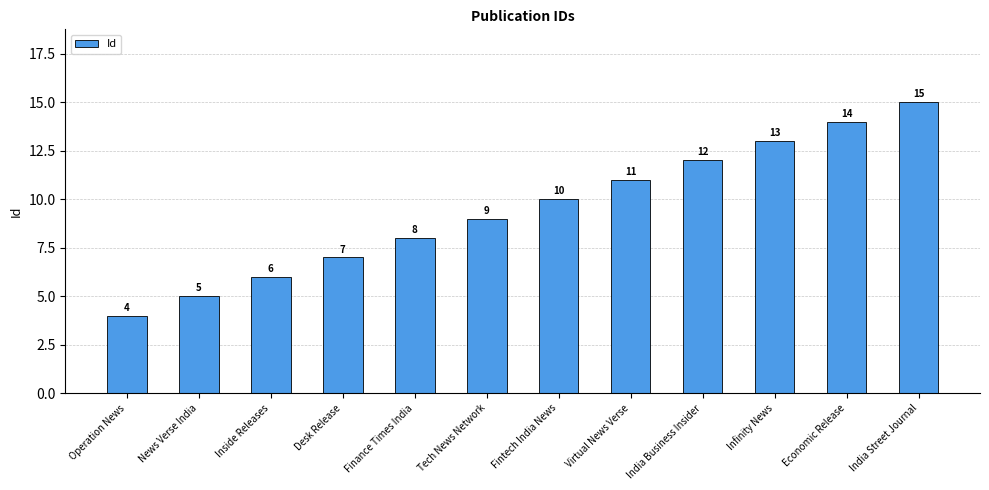

What is the average value?

10